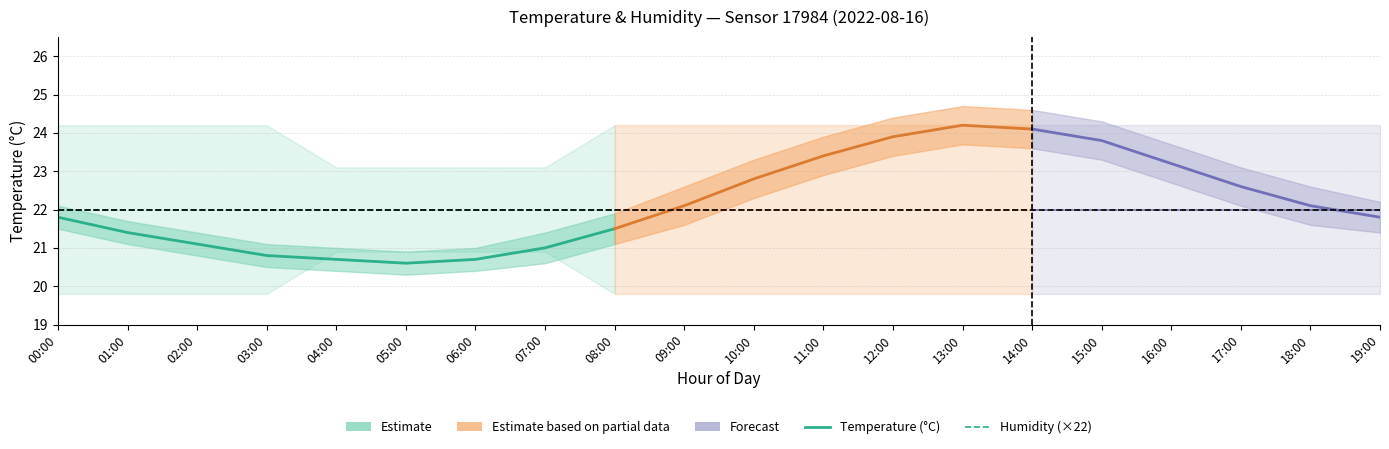

What is the value of the Temperature (°C) point at the 4th from the left?

20.8